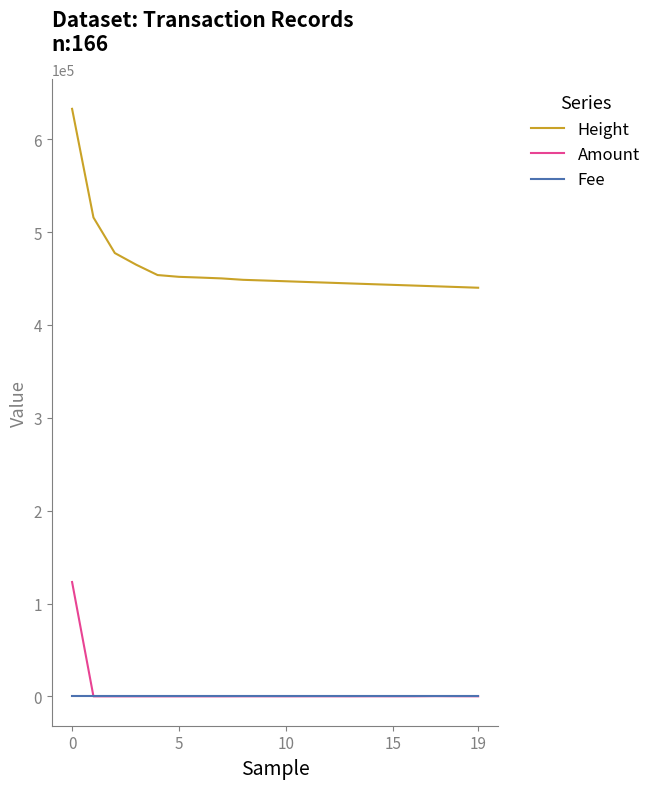

True or false: Fee and Height cross at least once.

False